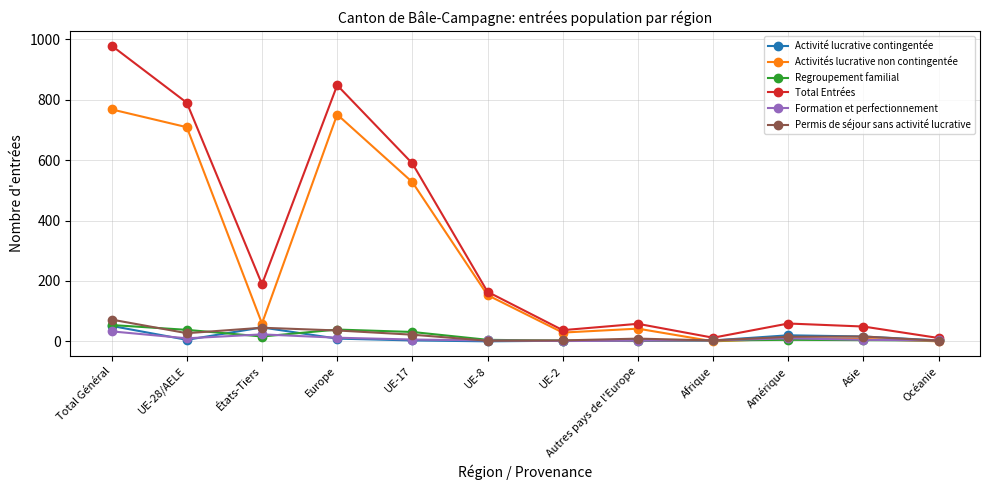

True or false: Formation et perfectionnement has more than 0 points higher than both neighbors.

True